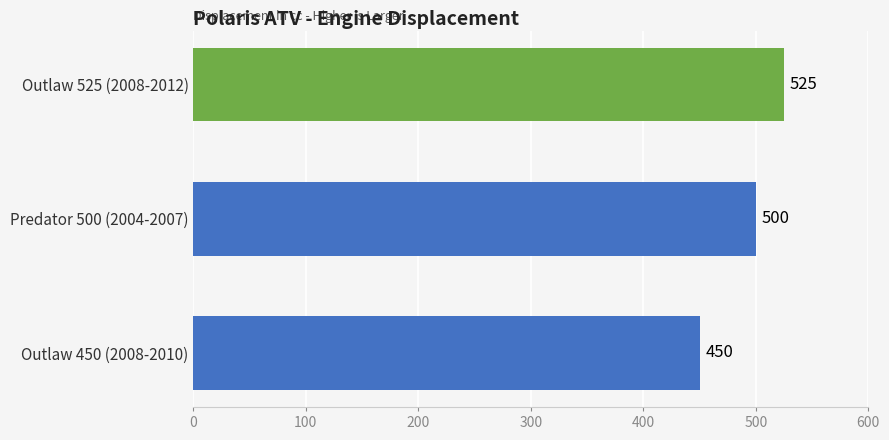

What is the sum of the values at Predator 500 (2004-2007) and Outlaw 450 (2008-2010)?

950